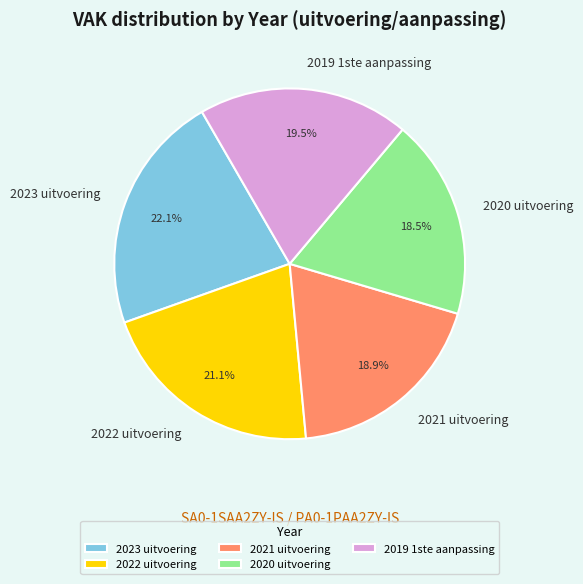

Between 2019 1ste aanpassing and 2021 uitvoering, which is larger?

2019 1ste aanpassing